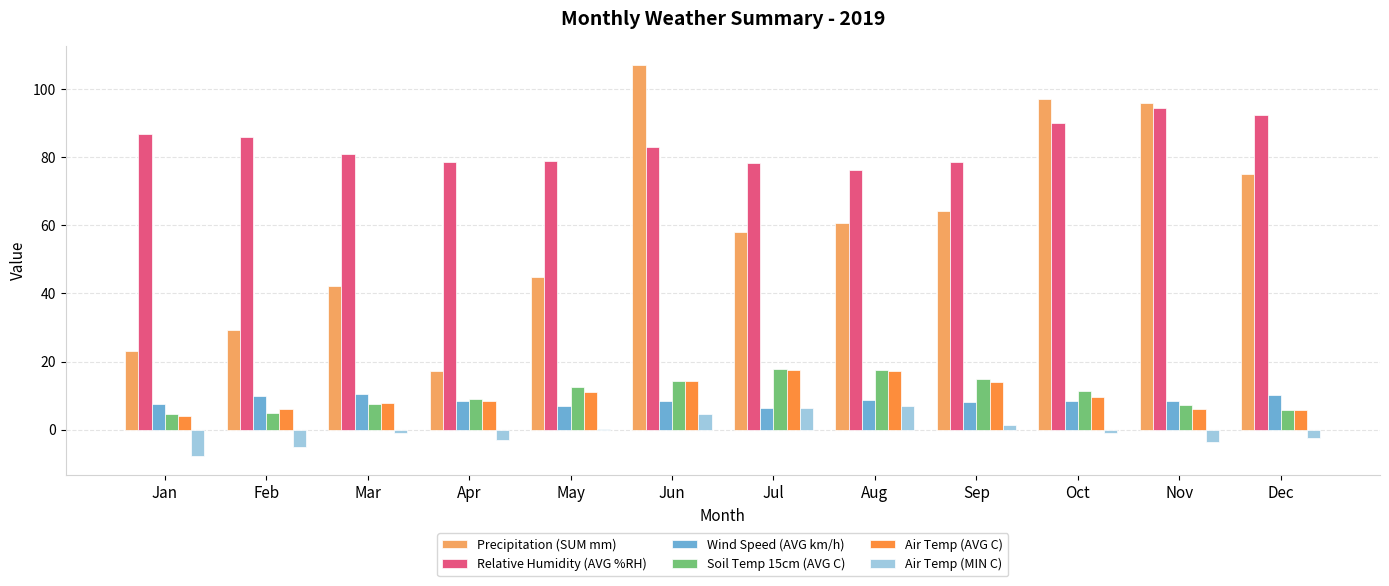

Which series has the largest total across all categories?

Relative Humidity (AVG %RH)